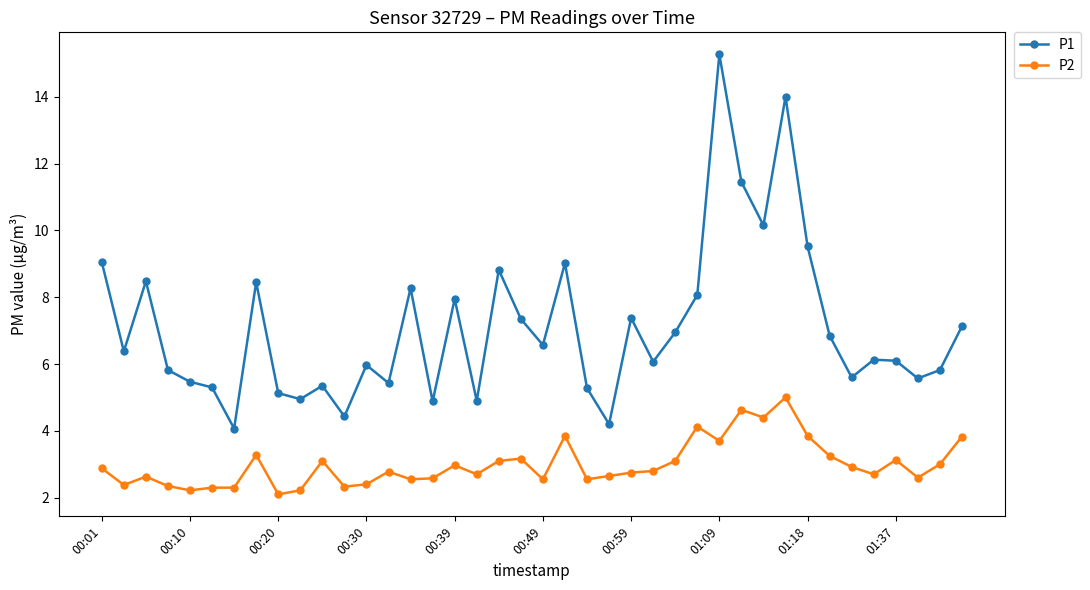

True or false: P1 and P2 intersect in this chart.

False